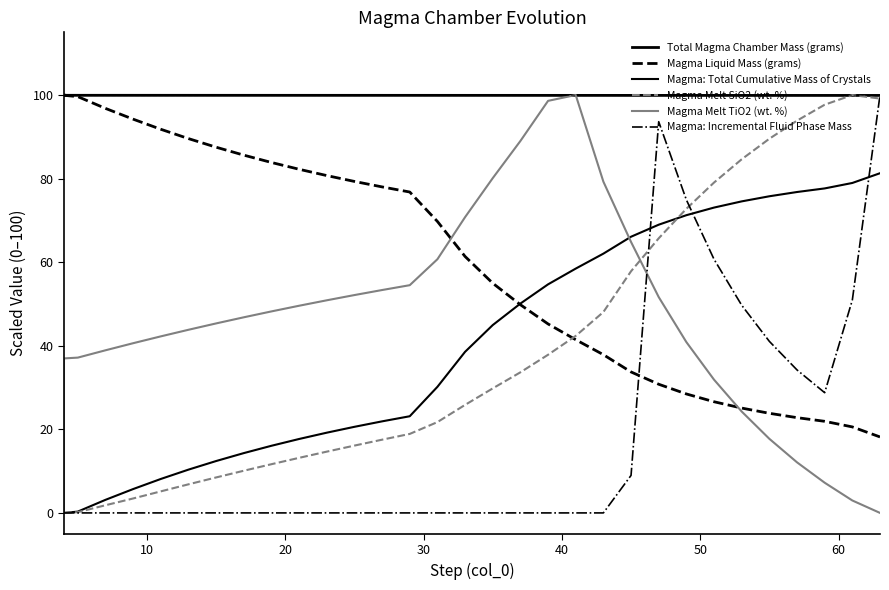

In Magma Melt TiO2 (wt. %), how many points are higher than both neighbors (excluding endpoints)?

1